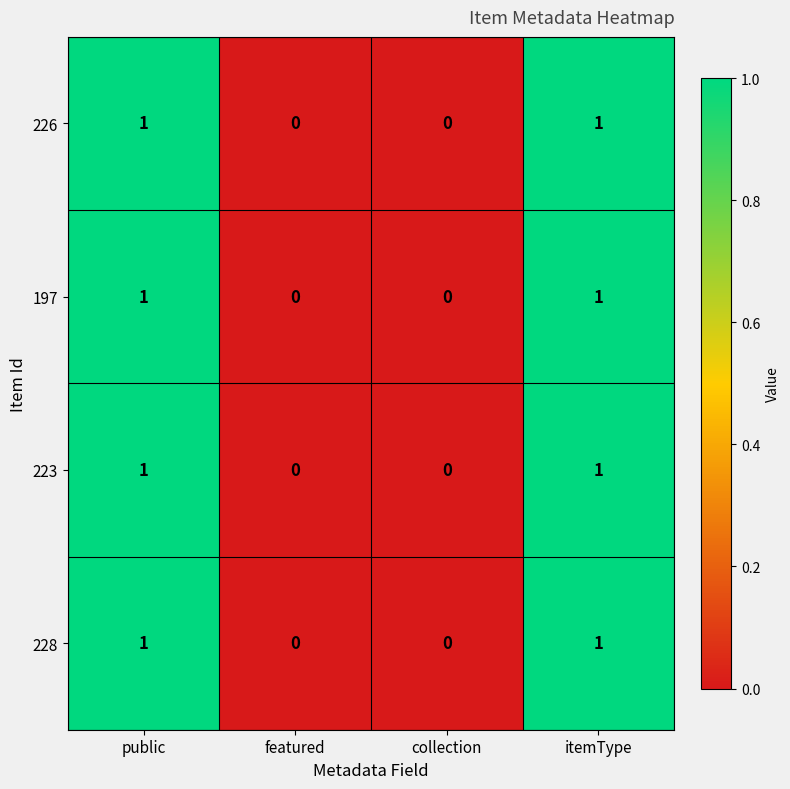

Count the 197 values in the range 0 to 1.

4